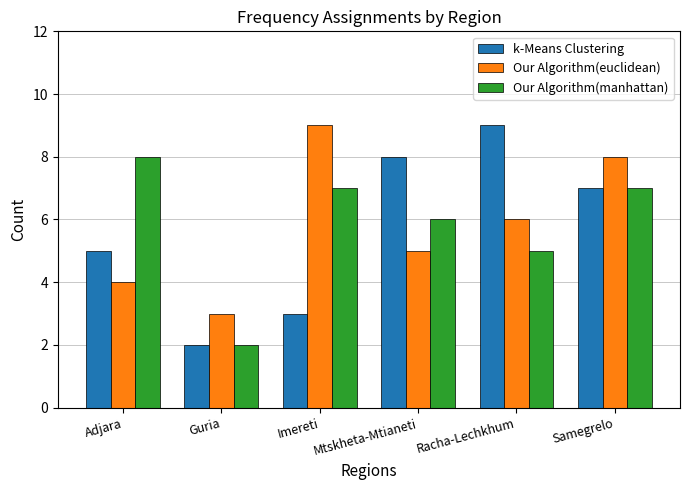

Which series has the largest range (max minus min)?

k-Means Clustering